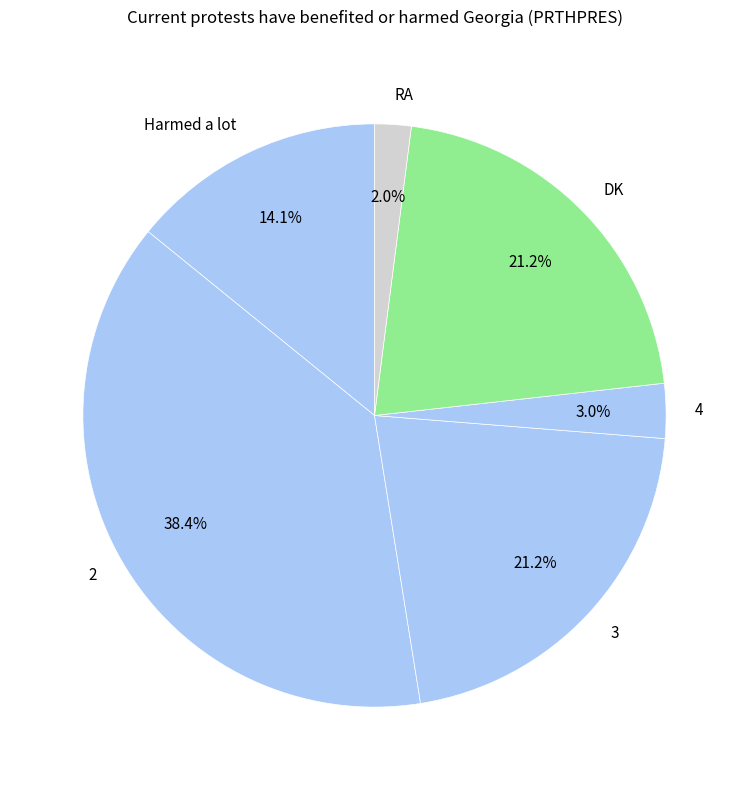

What is the largest slice in the pie chart?

2